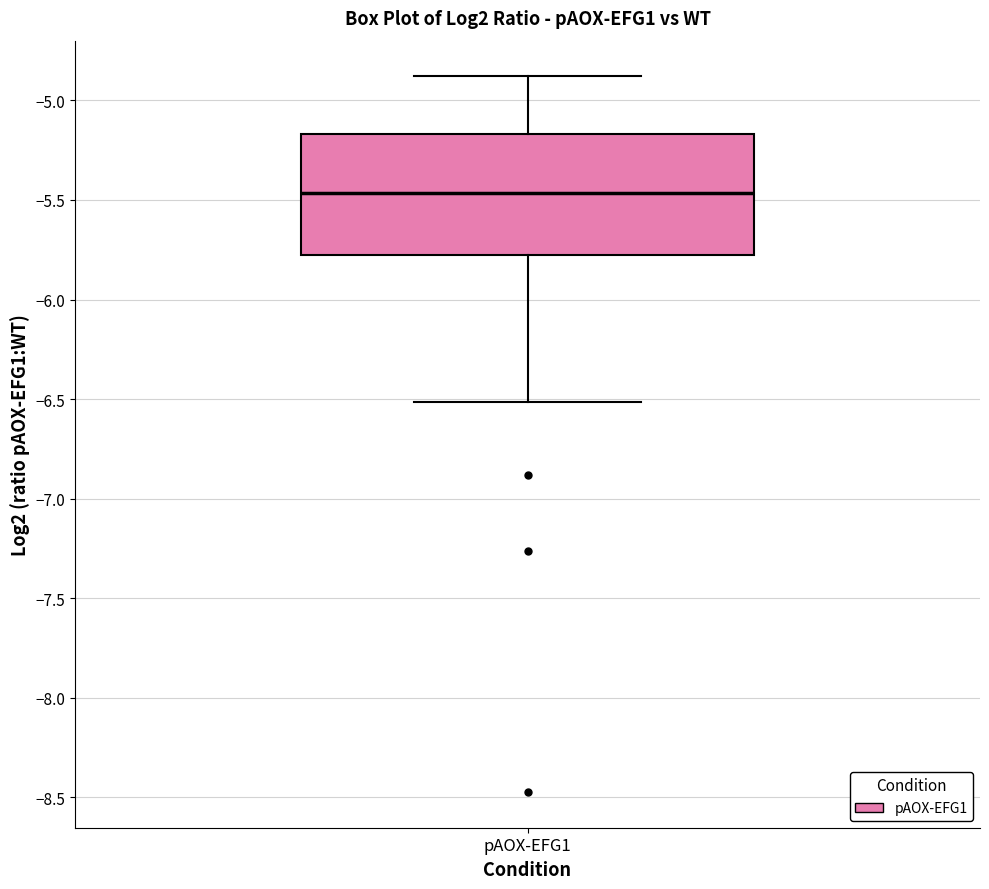

Where does the upper whisker of the box for pAOX-EFG1 end on the y-axis? The values are not printed on the chart, so give them approximately, as read against the axis.

-4.90